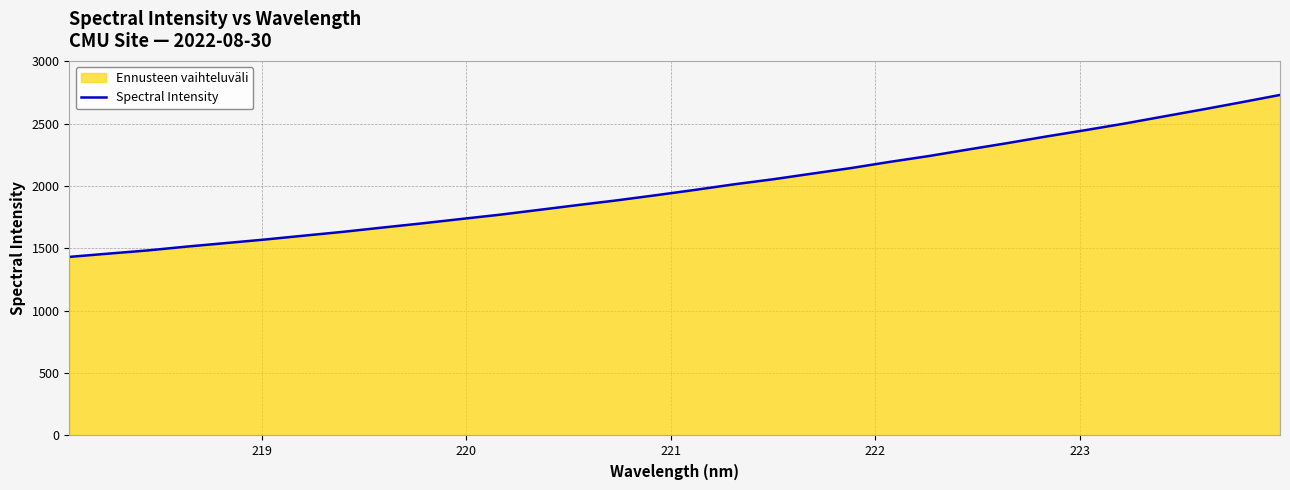

How many lines are shown in the chart?

1